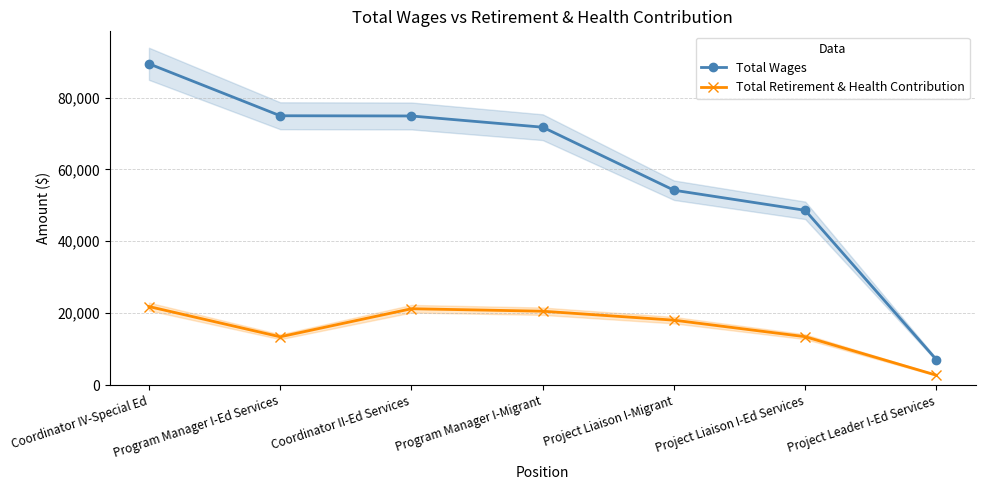

At which label does Total Retirement & Health Contribution first exceed 18053?

Coordinator IV-Special Ed